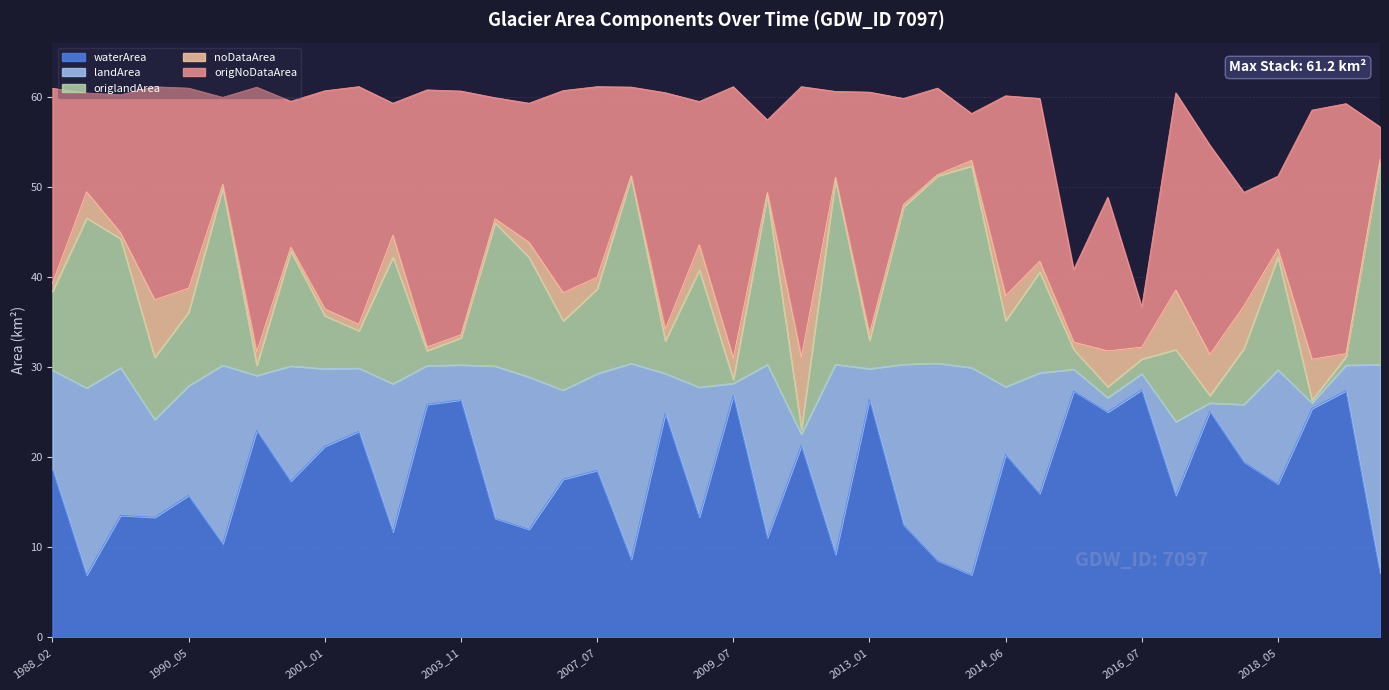

What is the value of the waterArea point at the 3rd from the left?

13.6